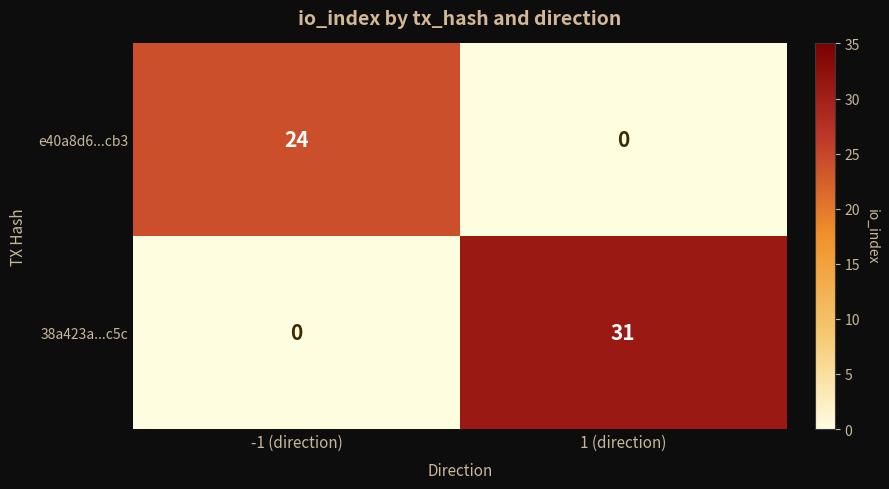

What is the spread (max minus min) of values at -1 (direction)?

24